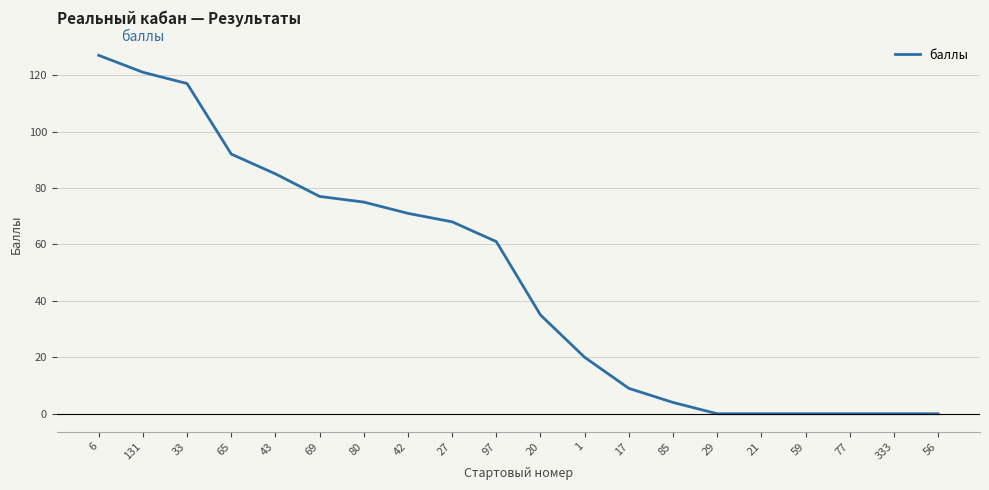

Between 59 and 27, which is larger?

27